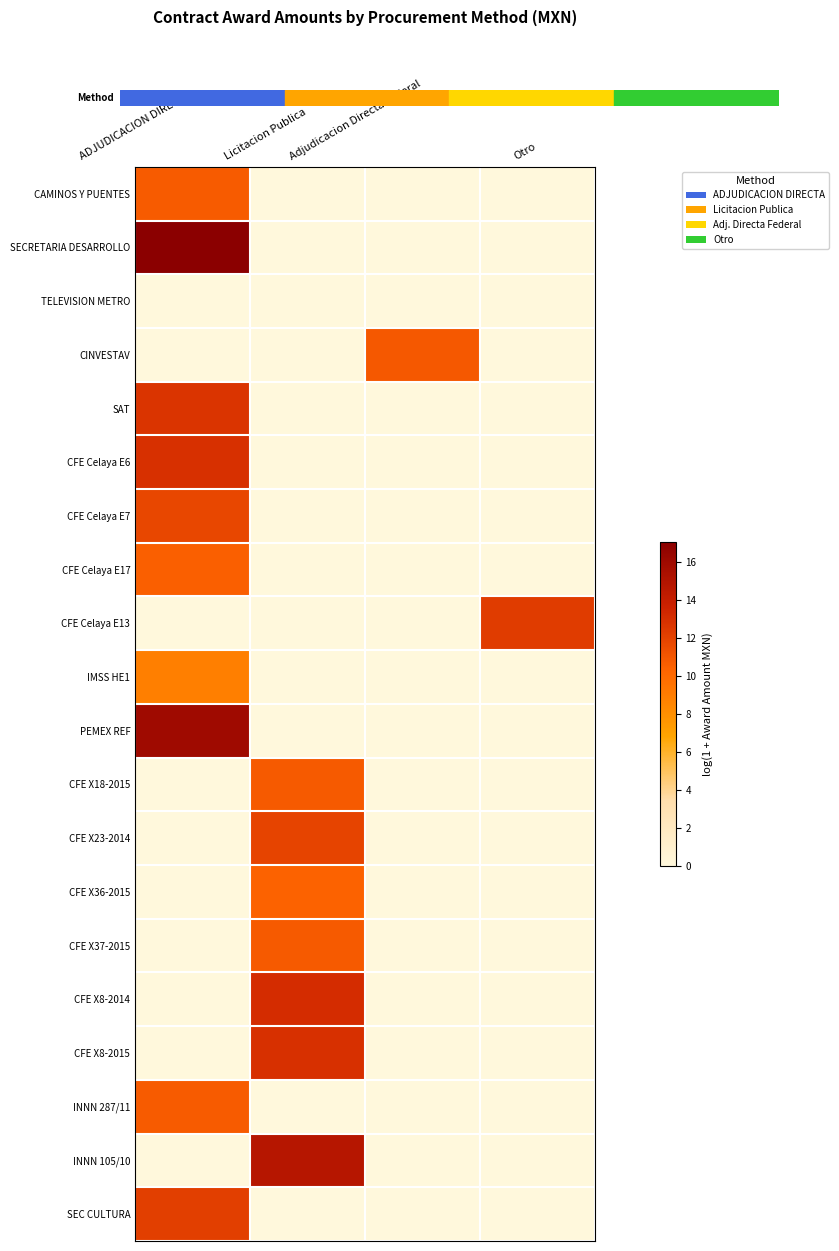

Reading left to right, transcribe all the data shown in this chart.

CAMINOS Y PUENTES: ADJUDICACION DIRECTA=10.7	Licitacion Publica=0.0	Adjudicacion Directa Federal=0.0	Otro=0.0
SECRETARIA DESARROLLO: ADJUDICACION DIRECTA=17.1	Licitacion Publica=0.0	Adjudicacion Directa Federal=0.0	Otro=0.0
TELEVISION METRO: ADJUDICACION DIRECTA=0.0	Licitacion Publica=0.0	Adjudicacion Directa Federal=0.0	Otro=0.0
CINVESTAV: ADJUDICACION DIRECTA=0.0	Licitacion Publica=0.0	Adjudicacion Directa Federal=10.9	Otro=0.0
SAT: ADJUDICACION DIRECTA=12.7	Licitacion Publica=0.0	Adjudicacion Directa Federal=0.0	Otro=0.0
CFE Celaya E6: ADJUDICACION DIRECTA=12.9	Licitacion Publica=0.0	Adjudicacion Directa Federal=0.0	Otro=0.0
CFE Celaya E7: ADJUDICACION DIRECTA=11.7	Licitacion Publica=0.0	Adjudicacion Directa Federal=0.0	Otro=0.0
CFE Celaya E17: ADJUDICACION DIRECTA=10.6	Licitacion Publica=0.0	Adjudicacion Directa Federal=0.0	Otro=0.0
CFE Celaya E13: ADJUDICACION DIRECTA=0.0	Licitacion Publica=0.0	Adjudicacion Directa Federal=0.0	Otro=12.3
IMSS HE1: ADJUDICACION DIRECTA=8.9	Licitacion Publica=0.0	Adjudicacion Directa Federal=0.0	Otro=0.0
PEMEX REF: ADJUDICACION DIRECTA=16.0	Licitacion Publica=0.0	Adjudicacion Directa Federal=0.0	Otro=0.0
CFE X18-2015: ADJUDICACION DIRECTA=0.0	Licitacion Publica=10.8	Adjudicacion Directa Federal=0.0	Otro=0.0
CFE X23-2014: ADJUDICACION DIRECTA=0.0	Licitacion Publica=11.9	Adjudicacion Directa Federal=0.0	Otro=0.0
CFE X36-2015: ADJUDICACION DIRECTA=0.0	Licitacion Publica=10.4	Adjudicacion Directa Federal=0.0	Otro=0.0
CFE X37-2015: ADJUDICACION DIRECTA=0.0	Licitacion Publica=10.8	Adjudicacion Directa Federal=0.0	Otro=0.0
CFE X8-2014: ADJUDICACION DIRECTA=0.0	Licitacion Publica=13.1	Adjudicacion Directa Federal=0.0	Otro=0.0
CFE X8-2015: ADJUDICACION DIRECTA=0.0	Licitacion Publica=12.9	Adjudicacion Directa Federal=0.0	Otro=0.0
INNN 287/11: ADJUDICACION DIRECTA=10.8	Licitacion Publica=0.0	Adjudicacion Directa Federal=0.0	Otro=0.0
INNN 105/10: ADJUDICACION DIRECTA=0.0	Licitacion Publica=14.7	Adjudicacion Directa Federal=0.0	Otro=0.0
SEC CULTURA: ADJUDICACION DIRECTA=12.2	Licitacion Publica=0.0	Adjudicacion Directa Federal=0.0	Otro=0.0